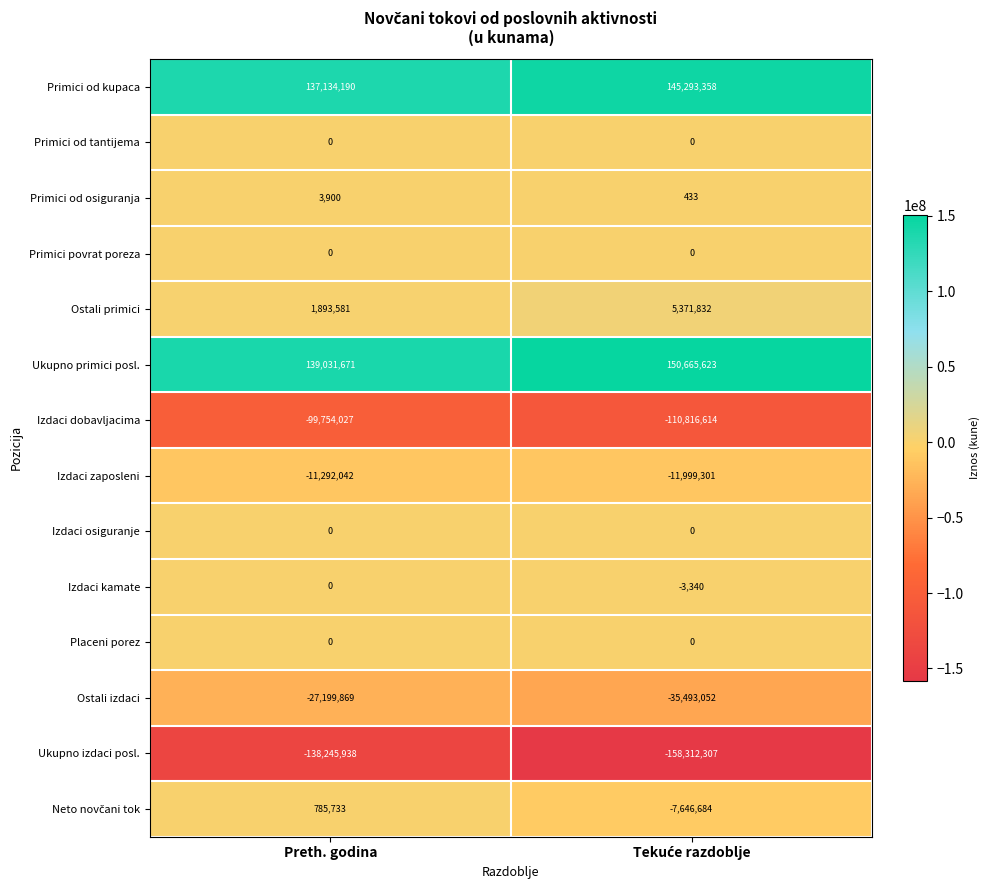

Which series has the largest range (max minus min)?

Ukupno izdaci posl.